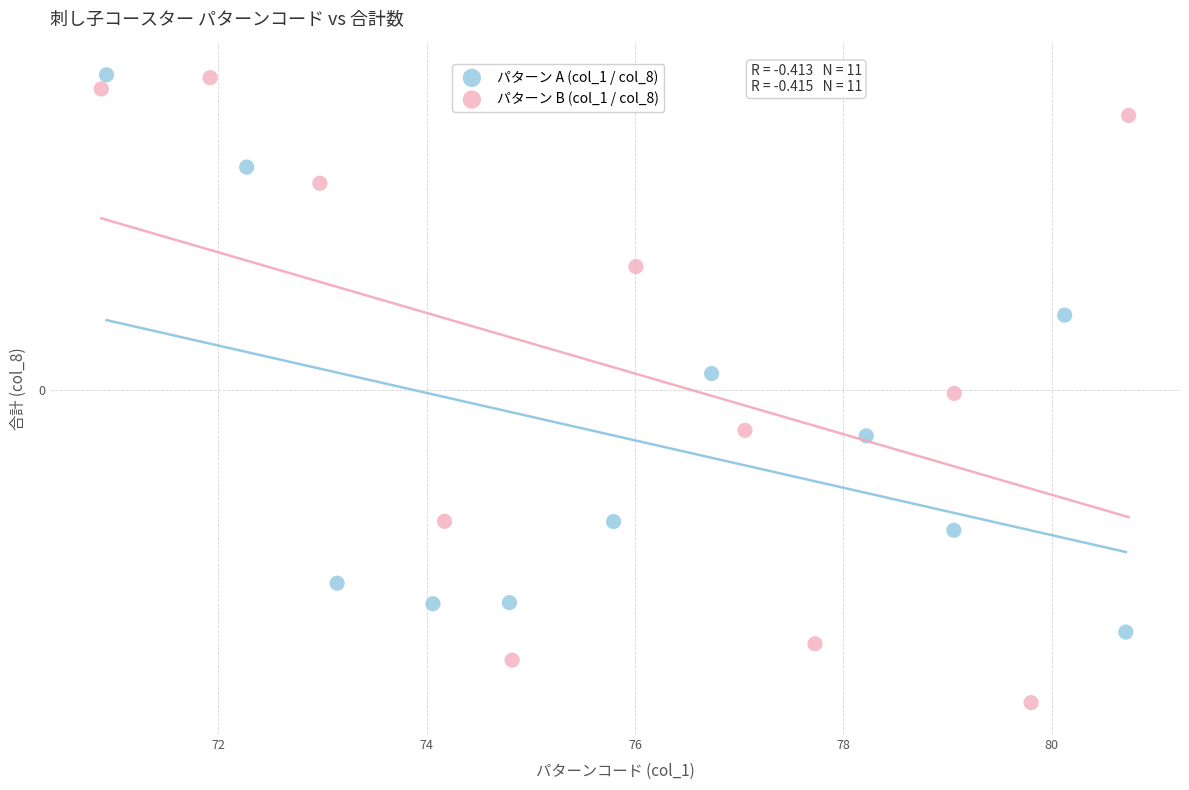

What are all the series names shown in the legend?

パターン A (col_1 / col_8), パターン B (col_1 / col_8)